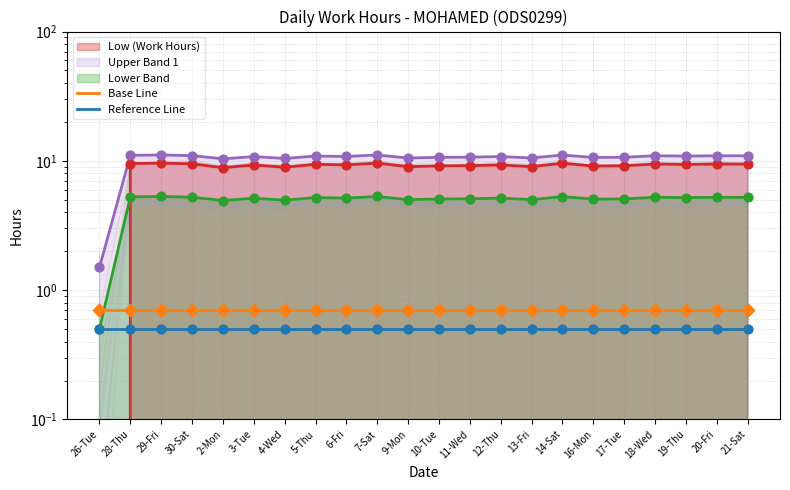

Which series reaches the minimum Y coordinate?

Reference Line